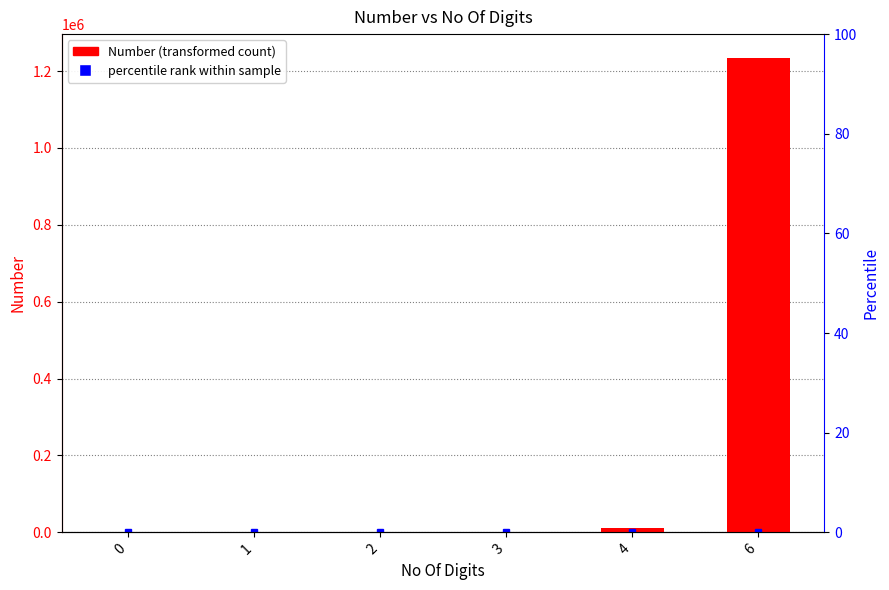

Rank the categories by value from lowest to highest.

0, 1, 2, 3, 4, 6